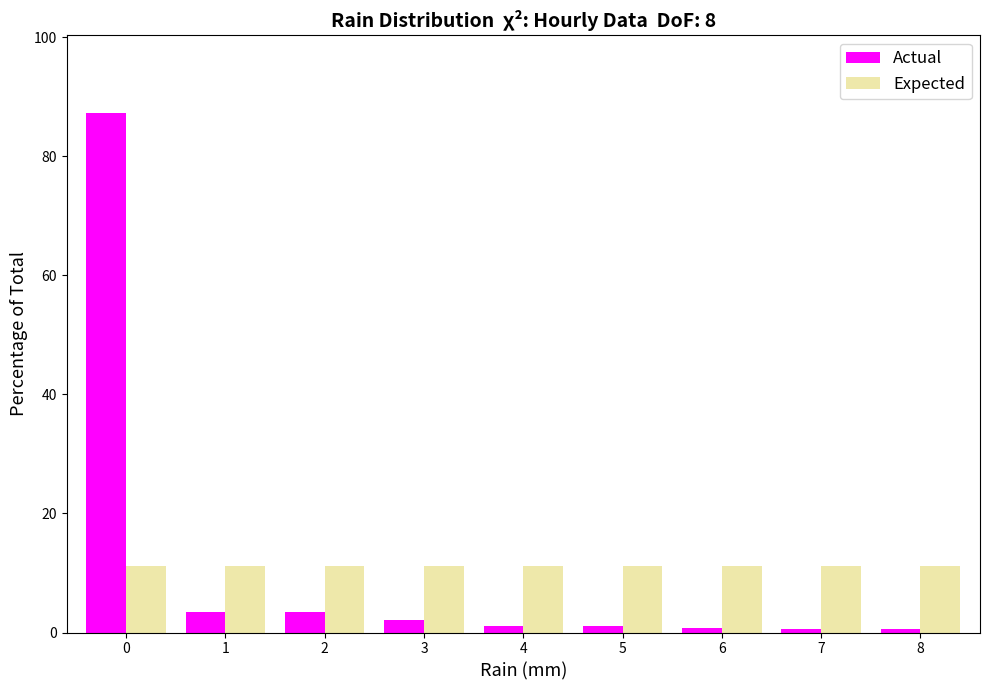

Which series has the largest range (max minus min)?

Actual